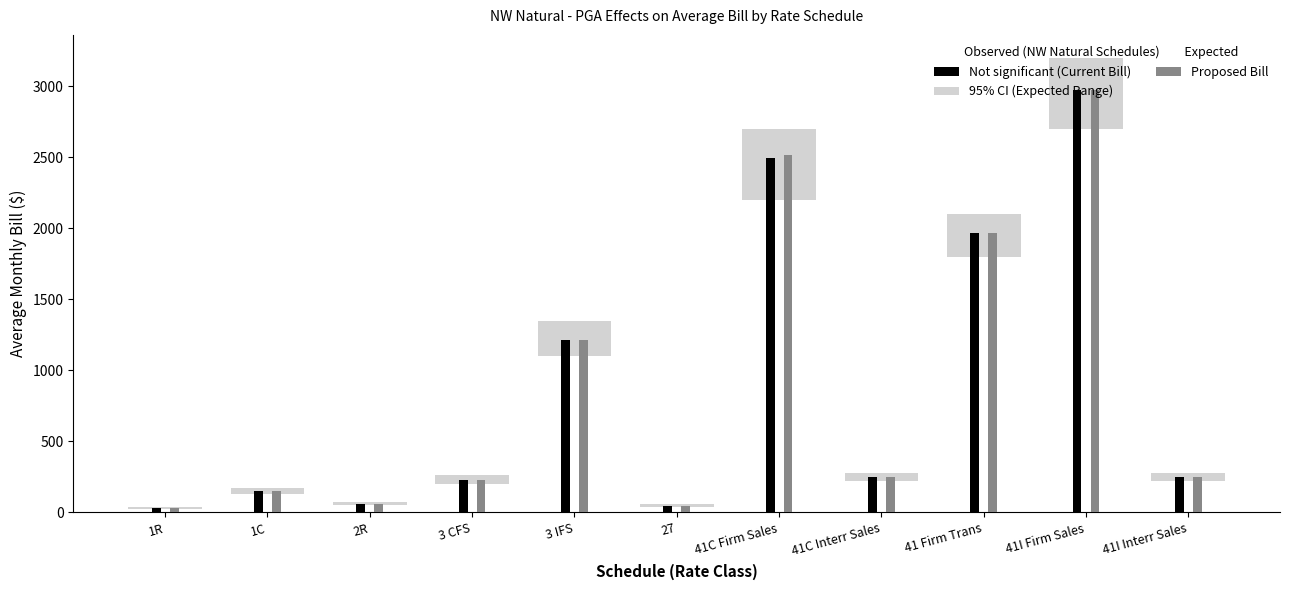

What position from the left is 41I Interr Sales?

11